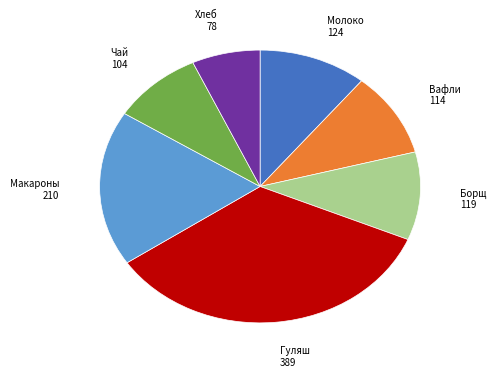

Is there a majority slice in this chart?

No